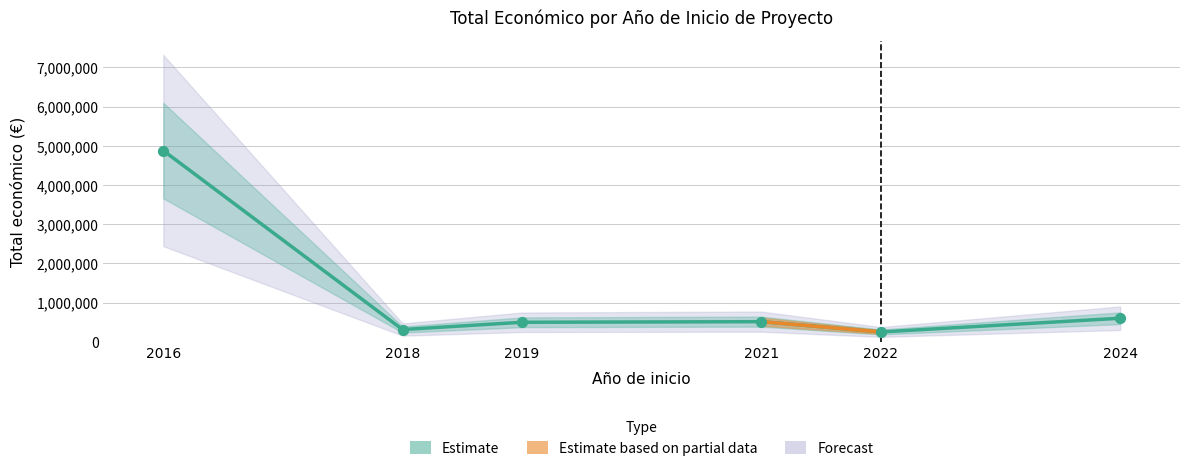

Between 2016 and 2018, which is larger?

2016